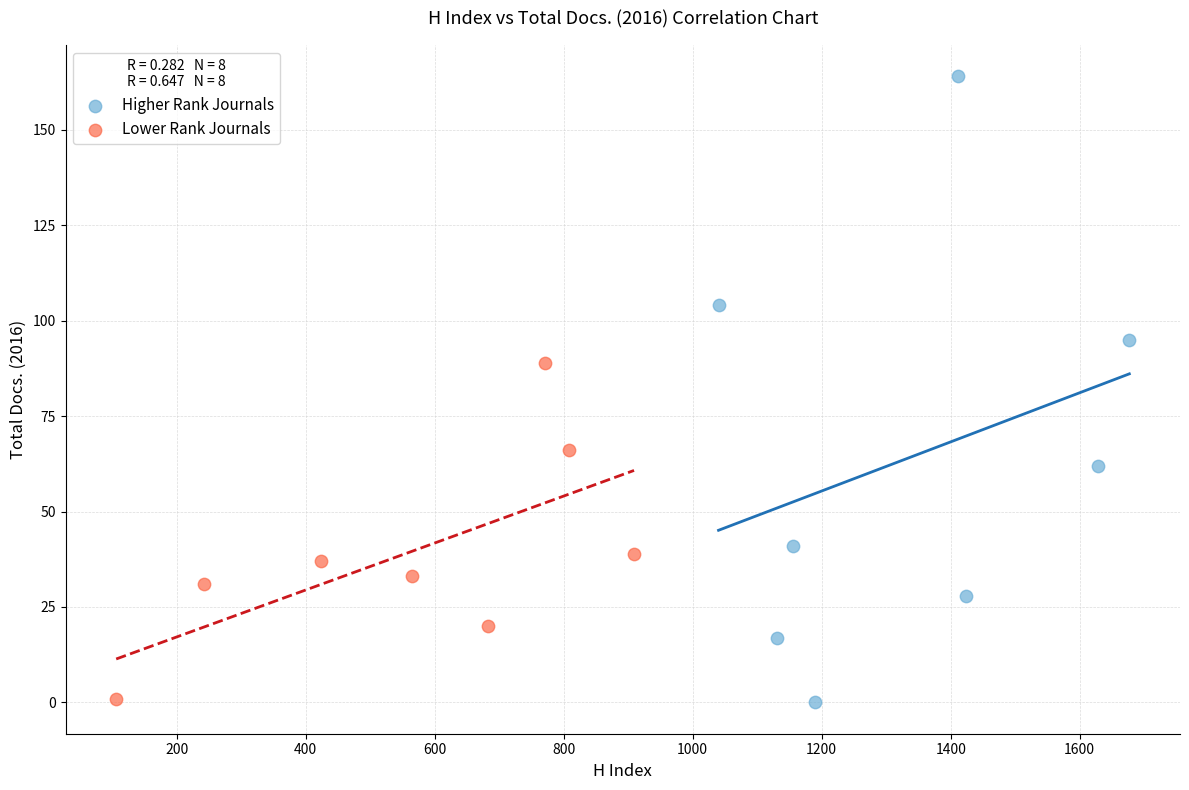

What are all the series names shown in the legend?

Higher Rank Journals, Lower Rank Journals